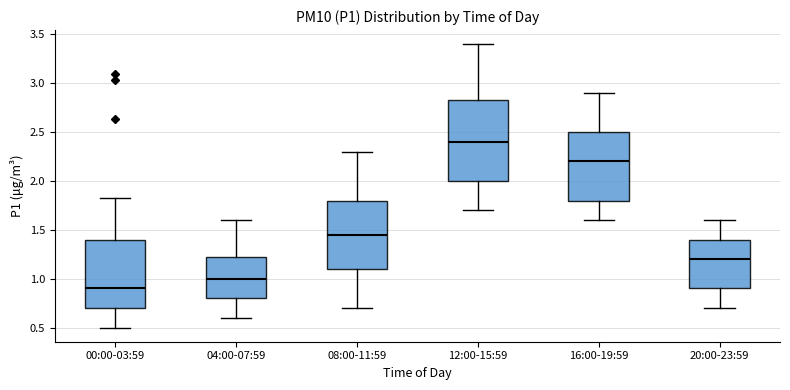

Reading left to right, transcribe this box plot: for each box, give where its median line is, the range the box spans, and where its two whiskers end, as read against the y-axis. The values are not printed on the chart, so give them approximately, as read against the axis.

00:00-03:59: median 0.90, box 0.70 to 1.40, whiskers 0.50 to 1.85
04:00-07:59: median 1.00, box 0.80 to 1.25, whiskers 0.60 to 1.60
08:00-11:59: median 1.45, box 1.10 to 1.80, whiskers 0.70 to 2.30
12:00-15:59: median 2.40, box 2.00 to 2.85, whiskers 1.70 to 3.40
16:00-19:59: median 2.20, box 1.80 to 2.50, whiskers 1.60 to 2.90
20:00-23:59: median 1.20, box 0.90 to 1.40, whiskers 0.70 to 1.60